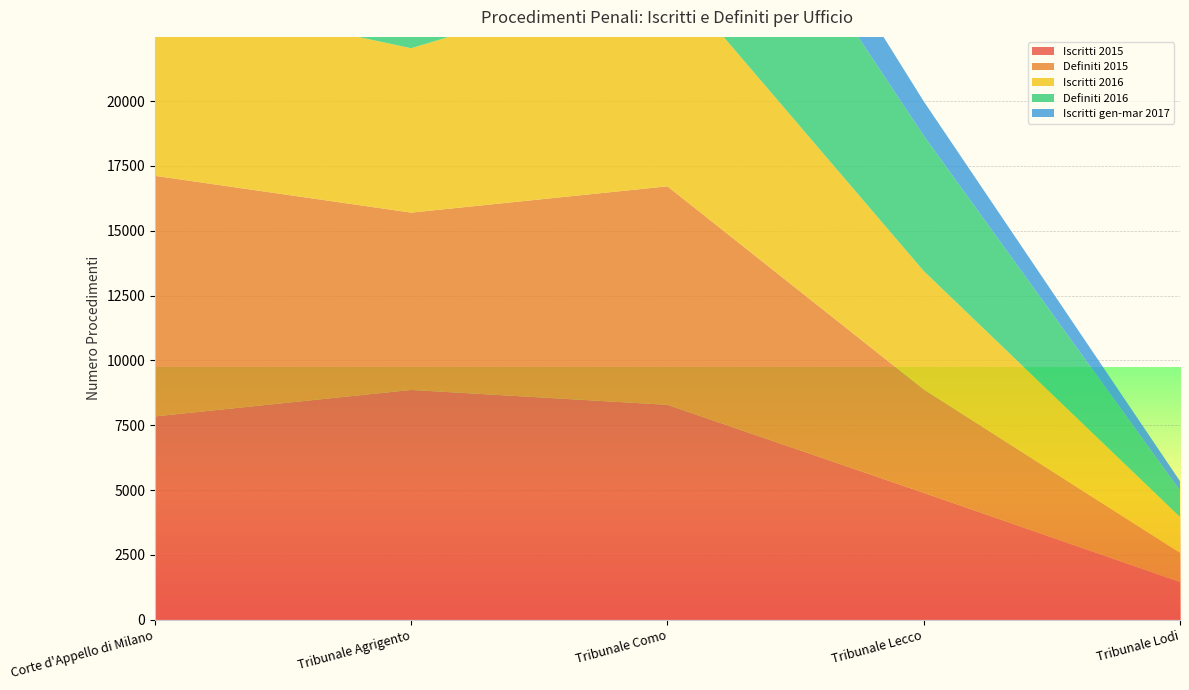

Reading left to right, transcribe all the data shown in this chart.

Iscritti 2015: Corte d'Appello di Milano=7842	Tribunale Agrigento=8863	Tribunale Como=8289	Tribunale Lecco=4897	Tribunale Lodi=1458
Definiti 2015: Corte d'Appello di Milano=9277	Tribunale Agrigento=6837	Tribunale Como=8425	Tribunale Lecco=3987	Tribunale Lodi=1126
Iscritti 2016: Corte d'Appello di Milano=7028	Tribunale Agrigento=6339	Tribunale Como=8294	Tribunale Lecco=4564	Tribunale Lodi=1379
Definiti 2016: Corte d'Appello di Milano=8768	Tribunale Agrigento=7491	Tribunale Como=8556	Tribunale Lecco=5219	Tribunale Lodi=1018
Iscritti gen-mar 2017: Corte d'Appello di Milano=1928	Tribunale Agrigento=1491	Tribunale Como=2258	Tribunale Lecco=1324	Tribunale Lodi=364